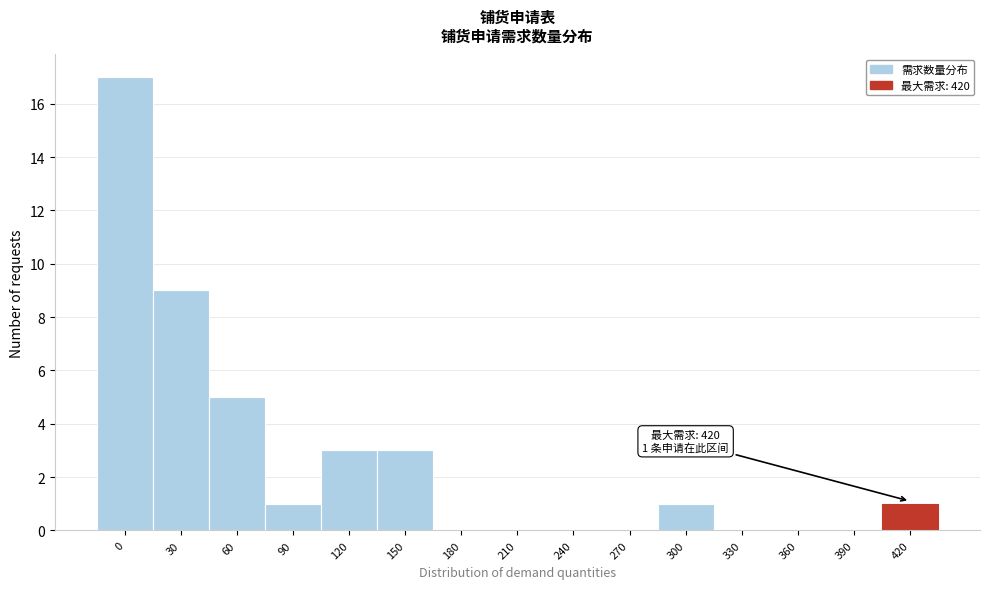

Reading left to right, transcribe all the data shown in this chart.

0=17	30=9	60=5	90=1	120=3	150=3	180=0	210=0	240=0	270=0	300=1	330=0	360=0	390=0	420=1